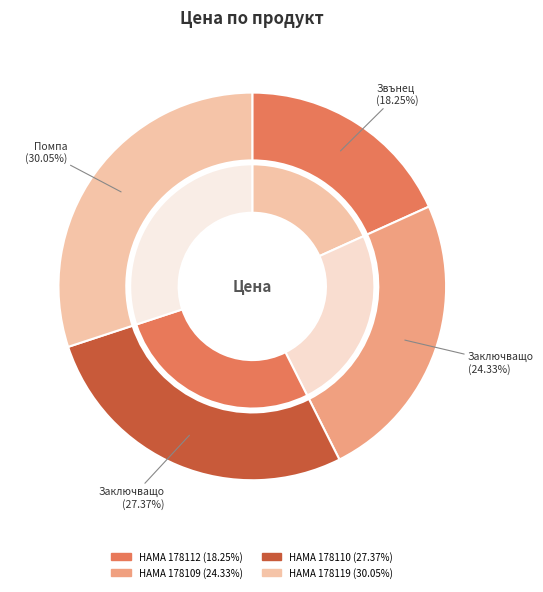

True or false: HAMA Звънец за велосипед 178112 accounts for 24% of the total.

False